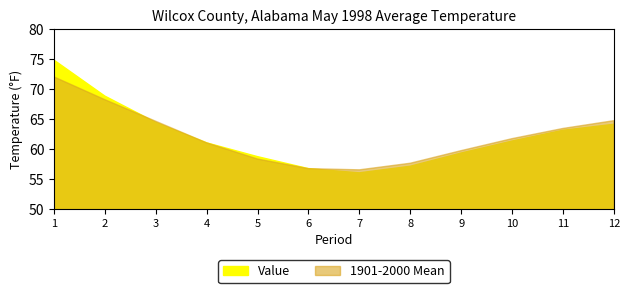

What is the difference between the 1901-2000 Mean values at 3 and 8?

7.0